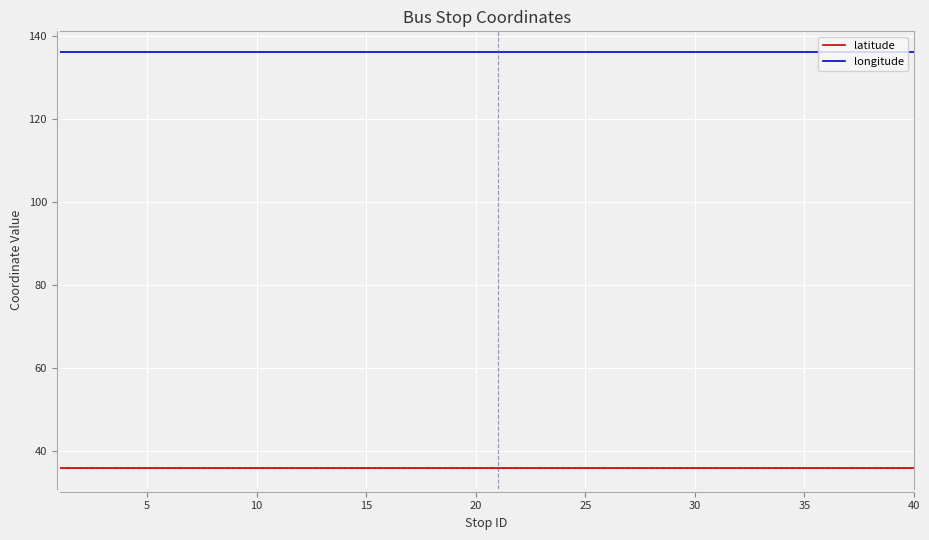

True or false: longitude and latitude cross at least once.

False